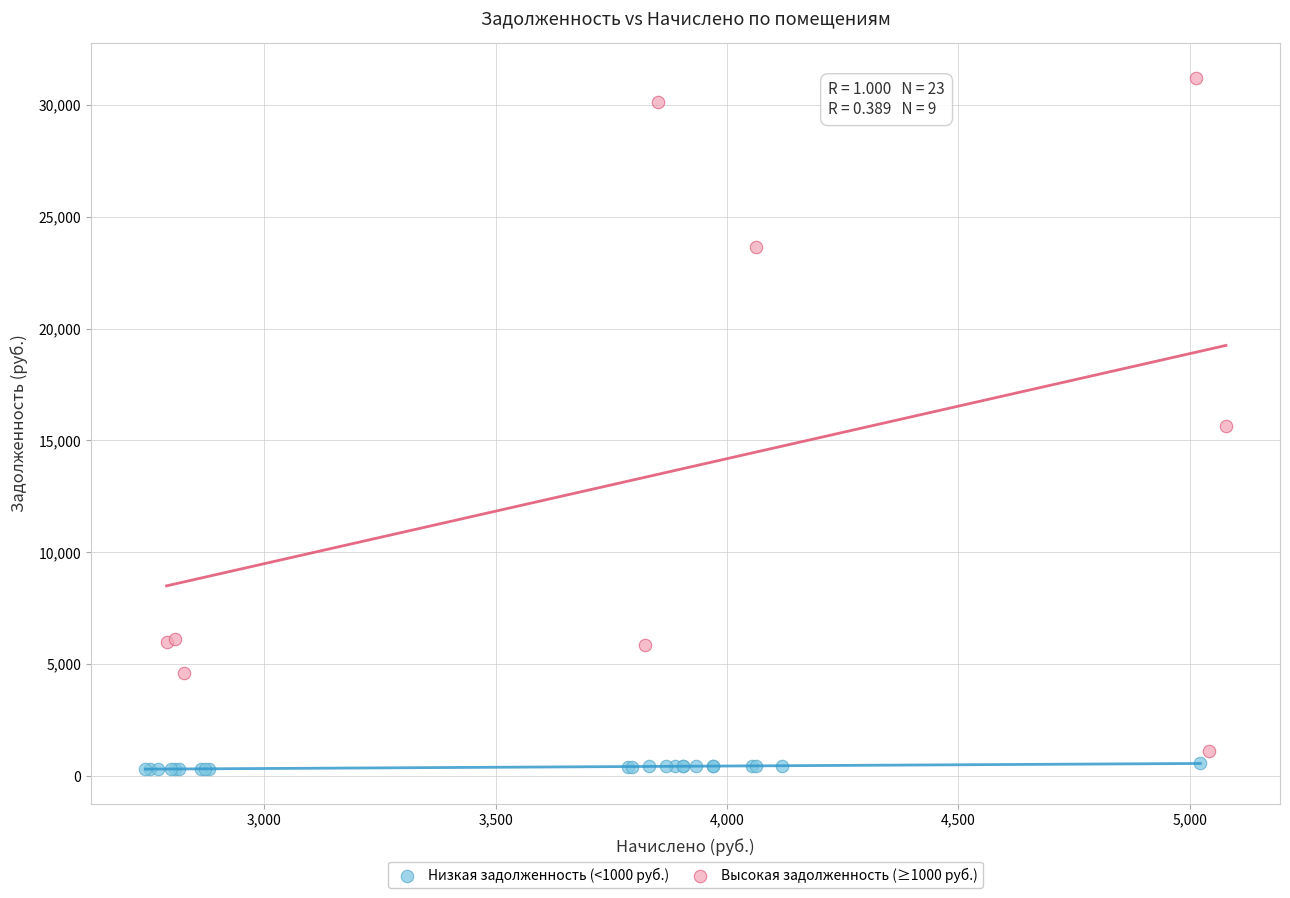

What are all the series names shown in the legend?

Низкая задолженность (<1000 руб.), Высокая задолженность (≥1000 руб.)